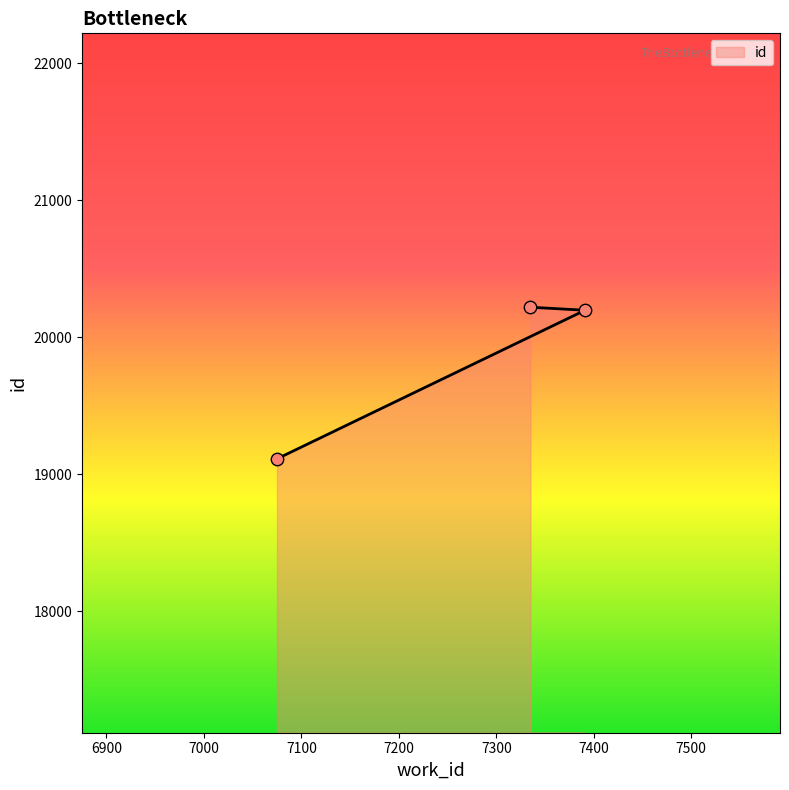

What is the change in value from 7391 to 7335?

+22